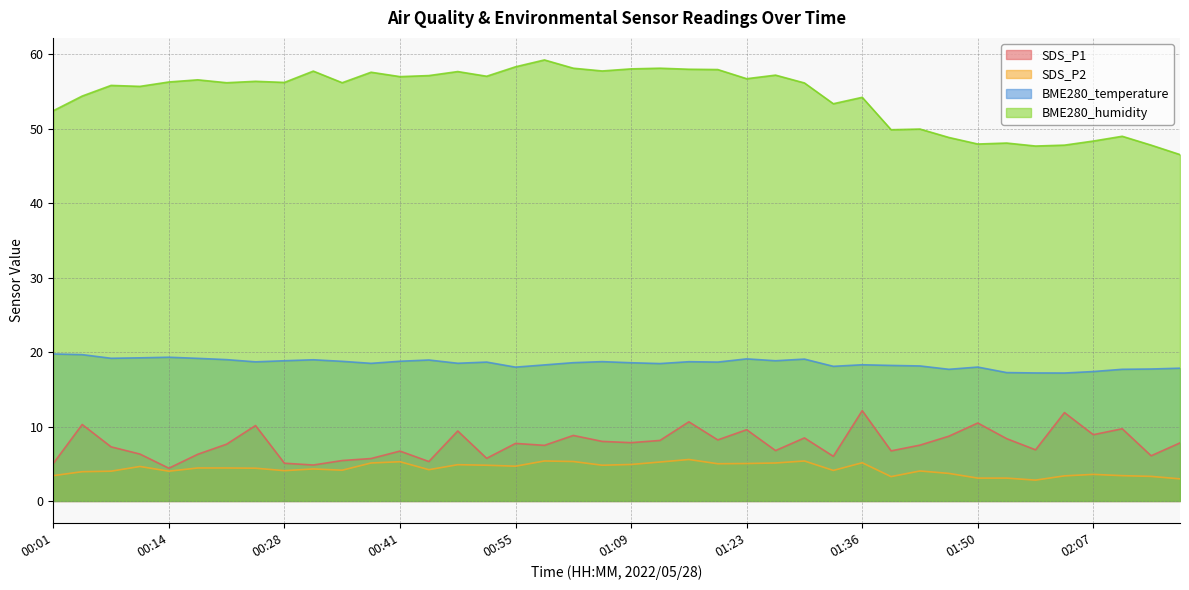

Is it true that BME280_humidity equals 49.0 at 02:10?

True